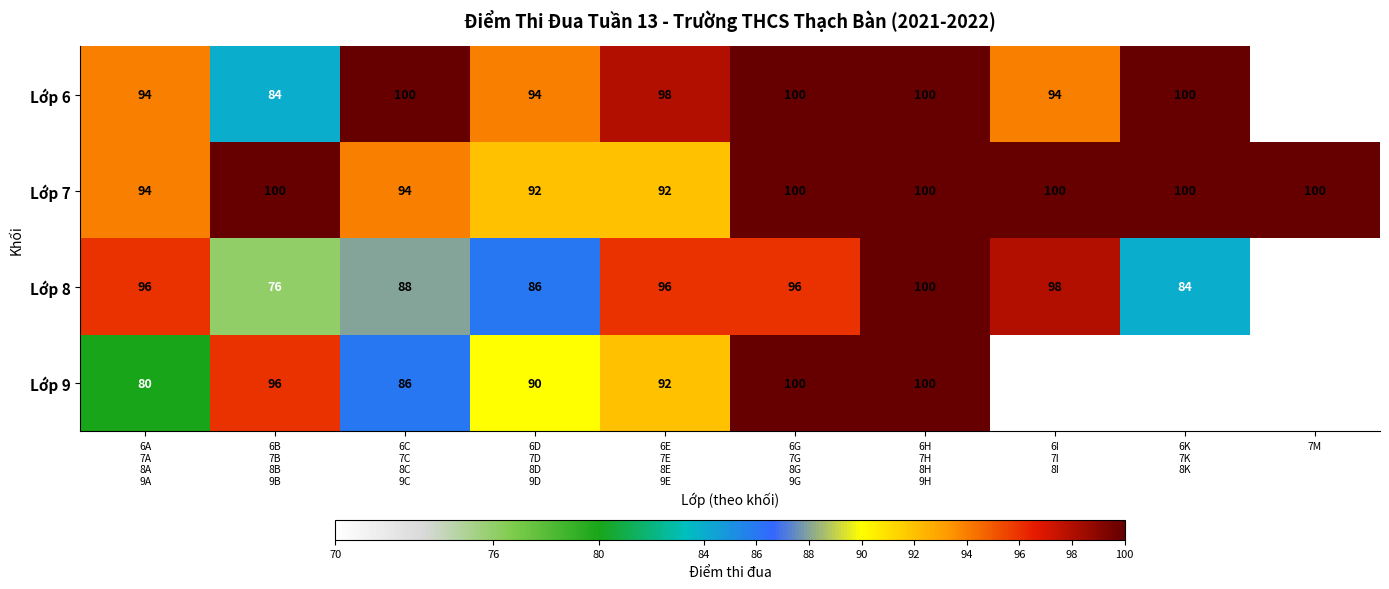

What is the minimum value shown in the chart?

76.0